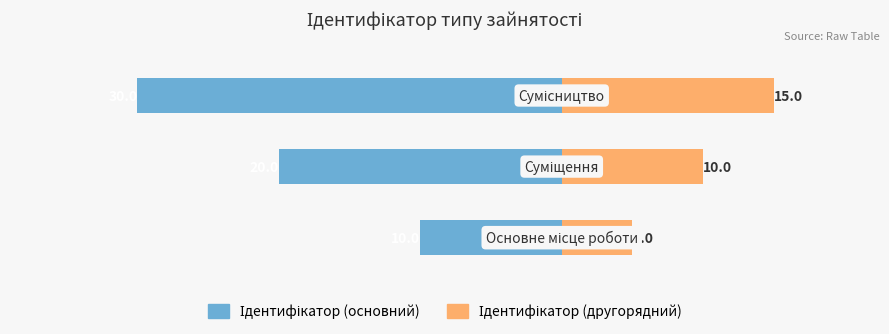

How many Ідентифікатор (другорядний) values are between 5 and 15?

3